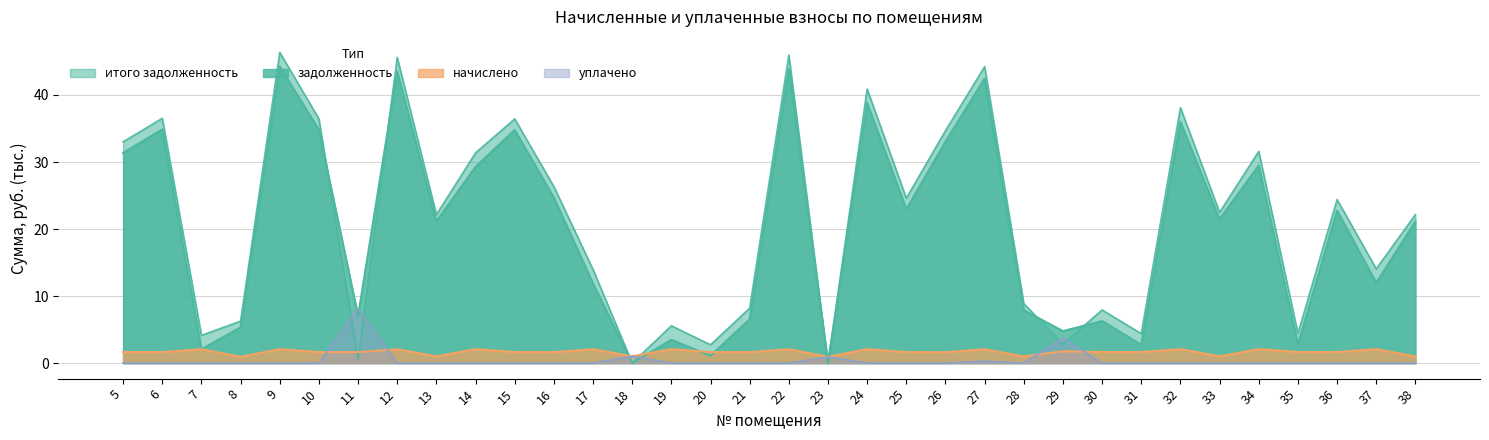

Reading left to right, list all the values displayed in this chart.

задолженность: 31.4	34.9	2.1	5.3	44.3	34.8	7.0	43.5	21.1	29.3	34.8	24.7	11.9	0.0	3.5	1.1	6.6	43.9	0.0	38.8	23.0	33.0	42.5	7.9	4.8	6.3	2.7	36.0	21.5	29.5	2.8	22.8	12.0	21.1
начислено: 1.6	1.6	2.1	0.9	2.1	1.6	1.6	2.1	1.0	2.1	1.6	1.6	2.1	1.0	2.1	1.6	1.6	2.1	0.9	2.1	1.6	1.6	2.1	1.0	1.8	1.7	1.6	2.1	1.0	2.1	1.7	1.6	2.1	1.0
уплачено: 0.0	0.0	0.0	0.0	0.0	0.0	8.1	0.0	0.0	0.0	0.0	0.0	0.0	1.0	0.0	0.0	0.0	0.0	0.9	0.0	0.0	0.0	0.3	0.0	3.7	0.0	0.0	0.0	0.0	0.0	0.0	0.0	0.0	0.0
итого задолженность: 33.0	36.5	4.1	6.3	46.4	36.4	0.5	45.6	22.1	31.4	36.4	26.3	14.0	0.0	5.6	2.7	8.2	46.0	0.0	40.9	24.6	34.7	44.2	8.9	2.8	7.9	4.4	38.1	22.5	31.6	4.4	24.4	14.1	22.1